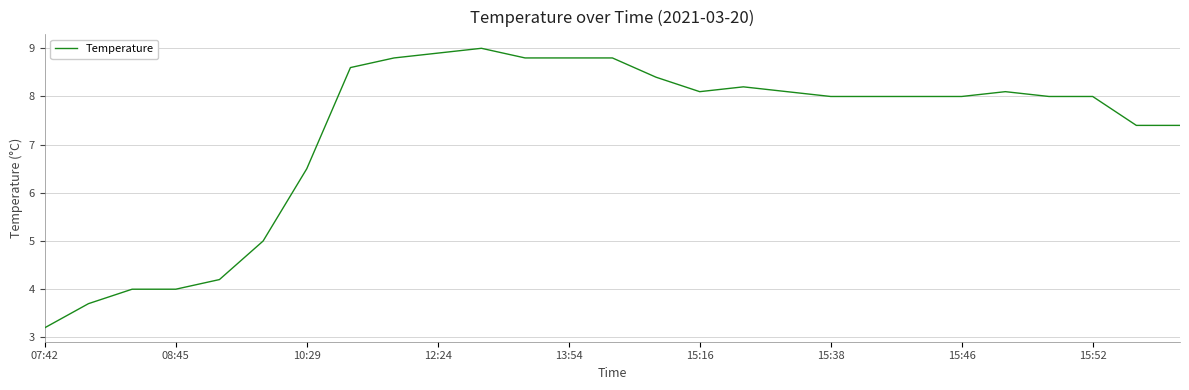

What is the difference between the maximum and minimum values?

5.8